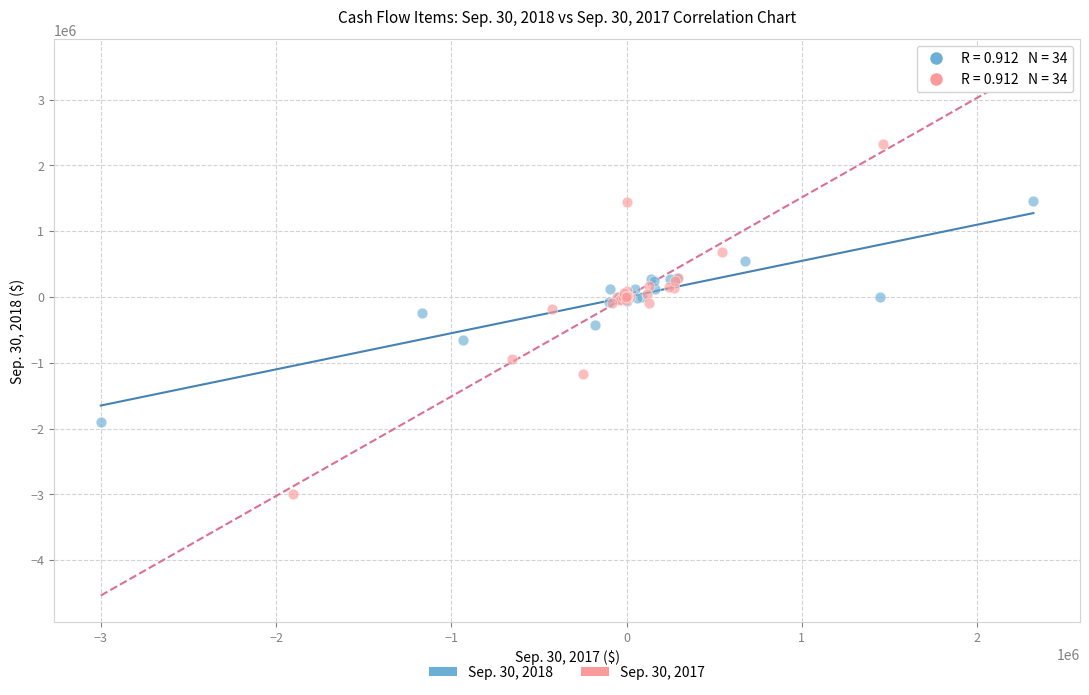

Which series contains the lowest Y value?

Sep. 30, 2017